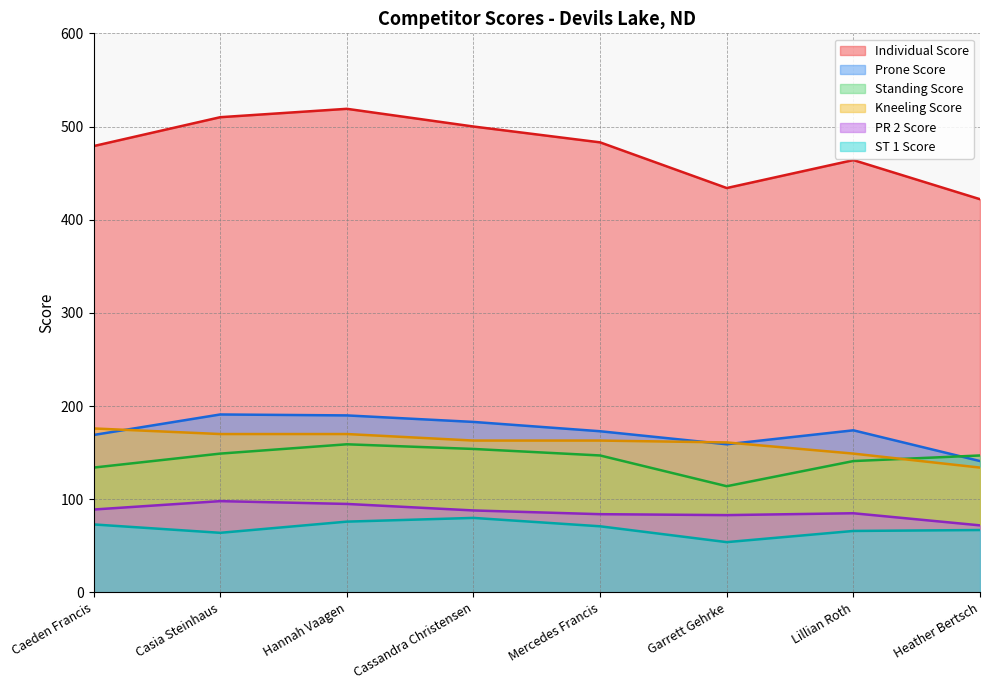

True or false: ST 1 Score has a value of 19 at Hannah Vaagen.

False